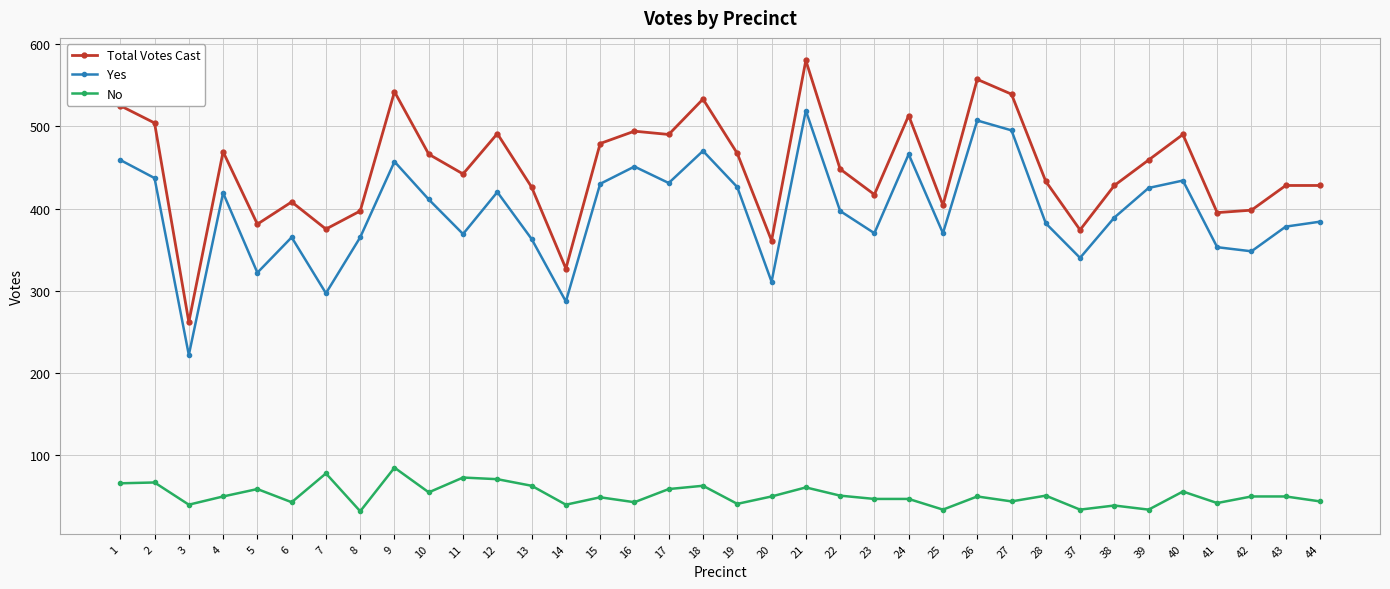

What is the value of the Total Votes Cast point at the 10th from the left?

466